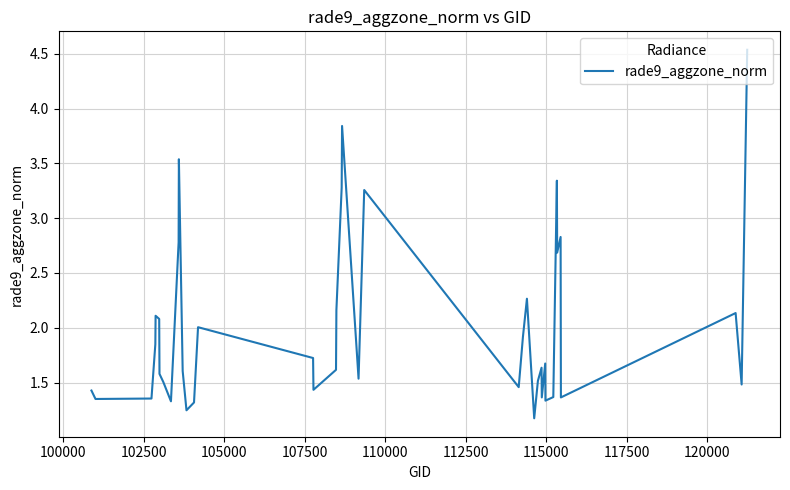

What is the difference between the maximum and minimum values?

3.4